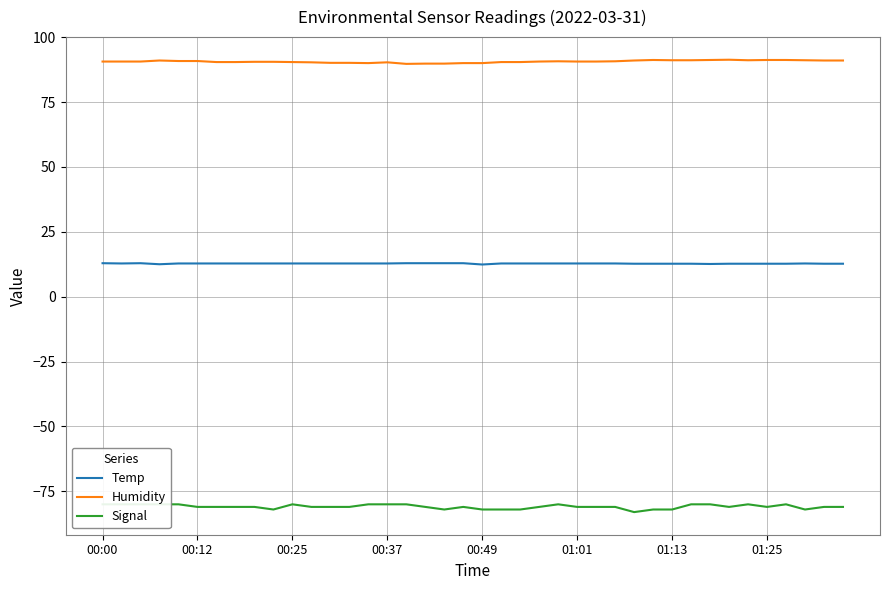

How many Signal values are between -81 and -80?

31